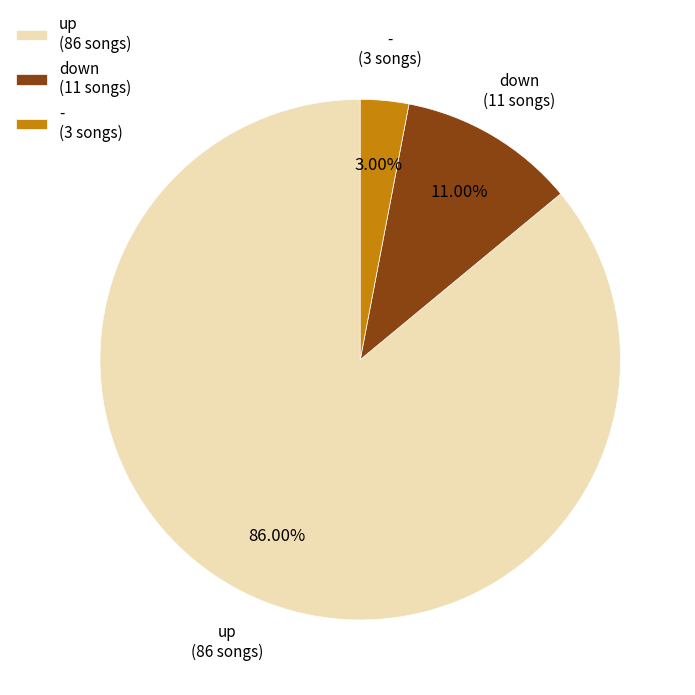

To the nearest percent, what portion does down represent?

11%